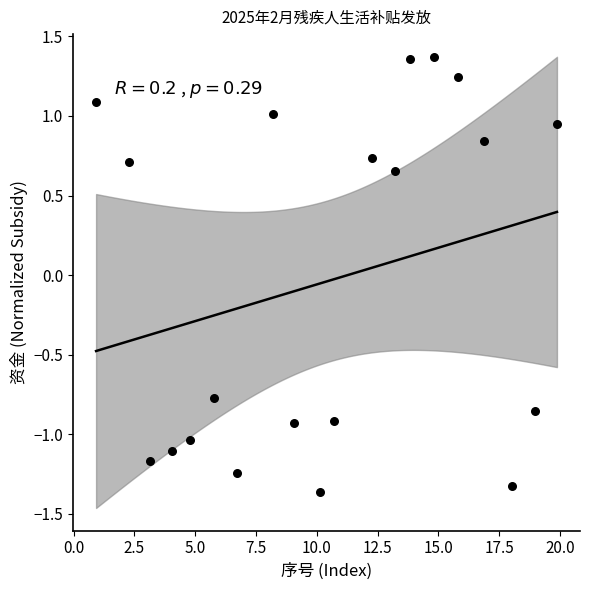

What is the range of X values (max minus min)?

19.0